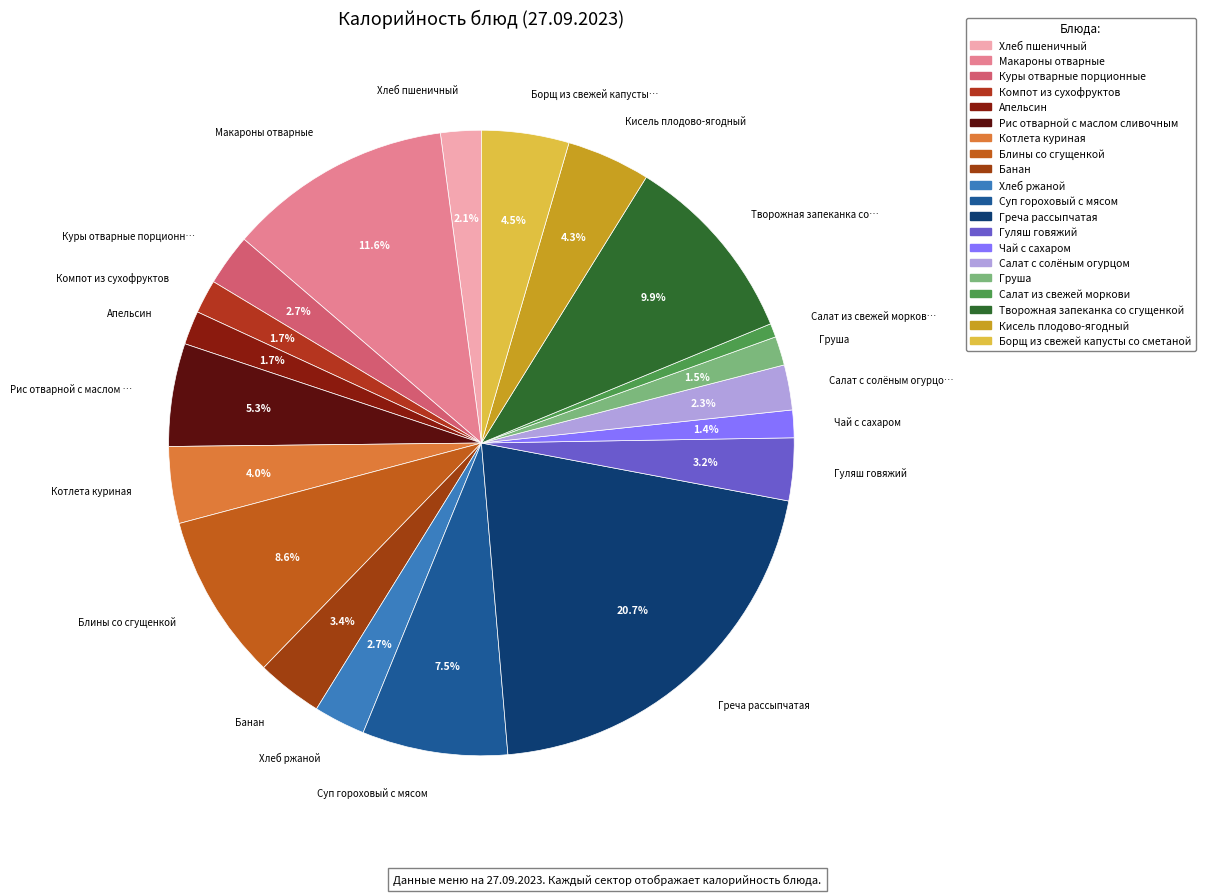

How many segments does this pie chart have?

20